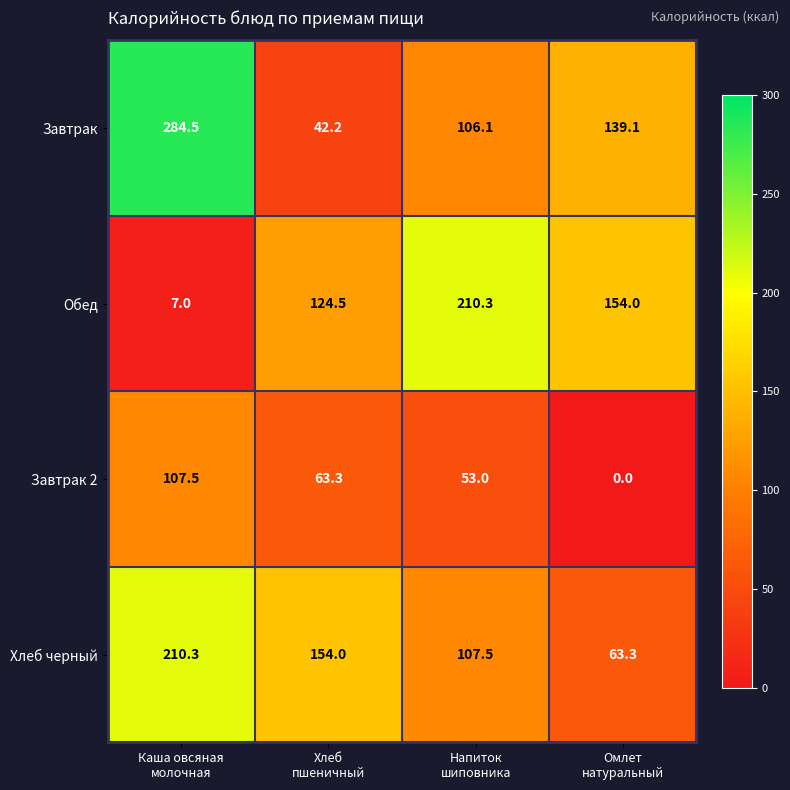

Which series has the largest range (max minus min)?

Завтрак